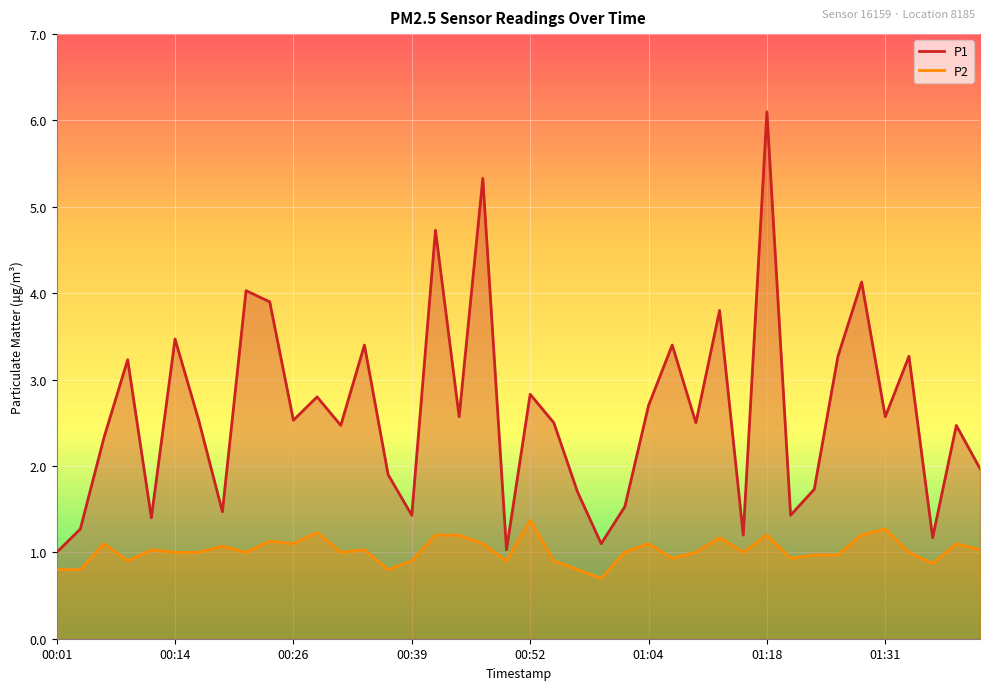

At which label does P1 reach its minimum?

00:01